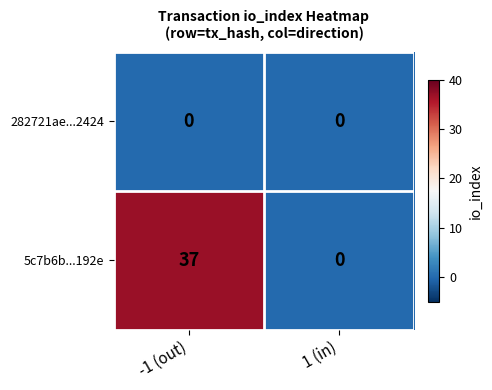

At how many categories does at least one series exceed 9?

1